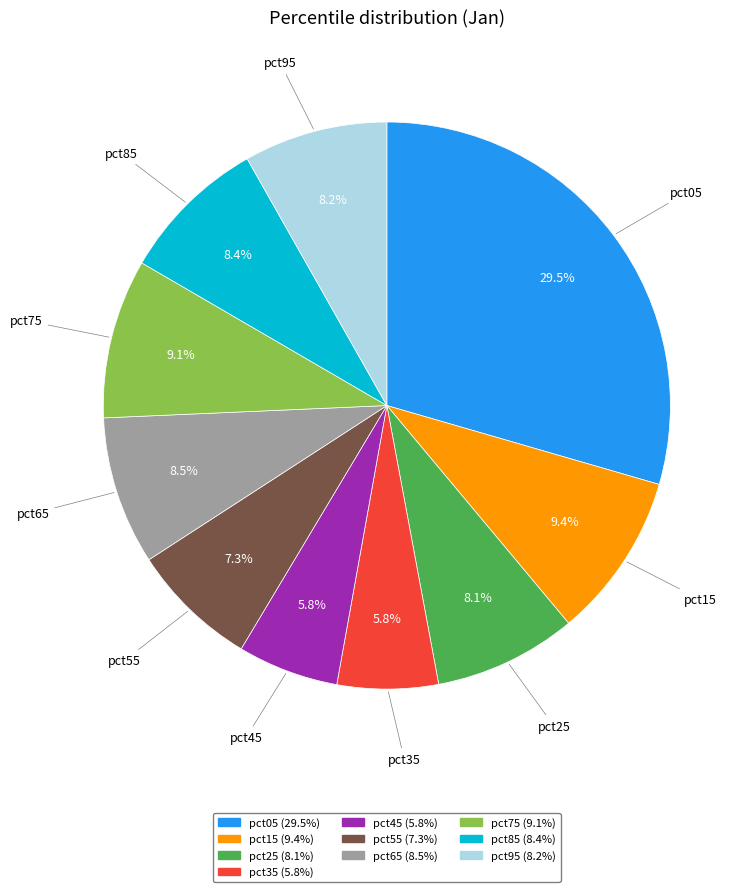

Does any single category account for the majority?

No